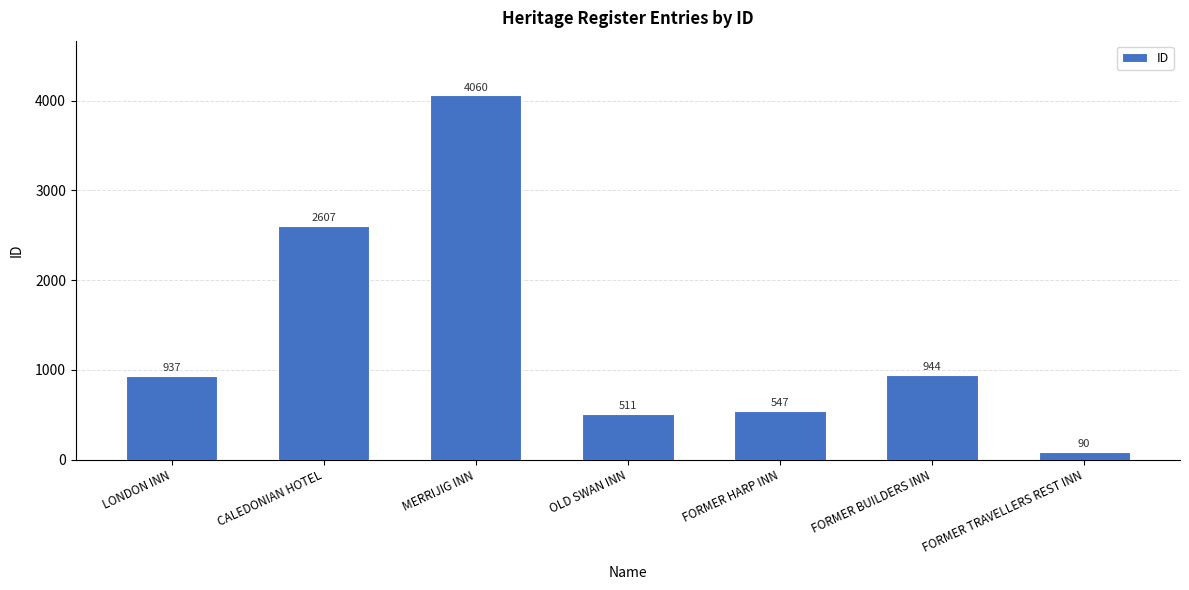

Count the number of categories in the chart.

7